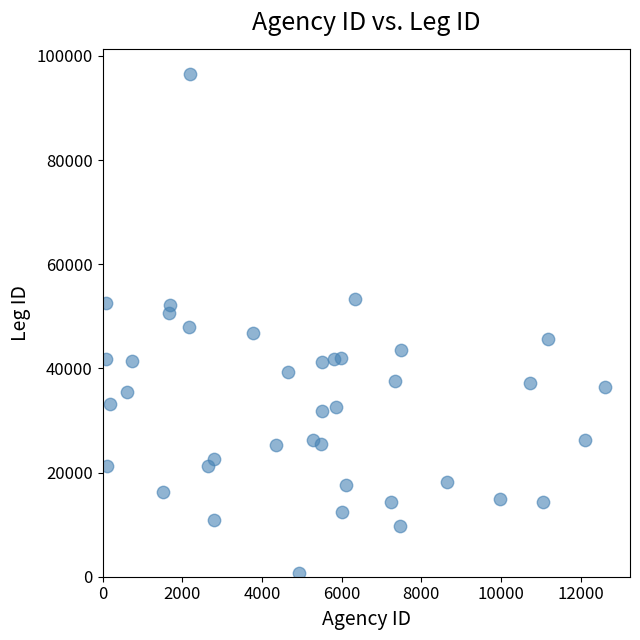

What is the range of Y values (max minus min)?

95671